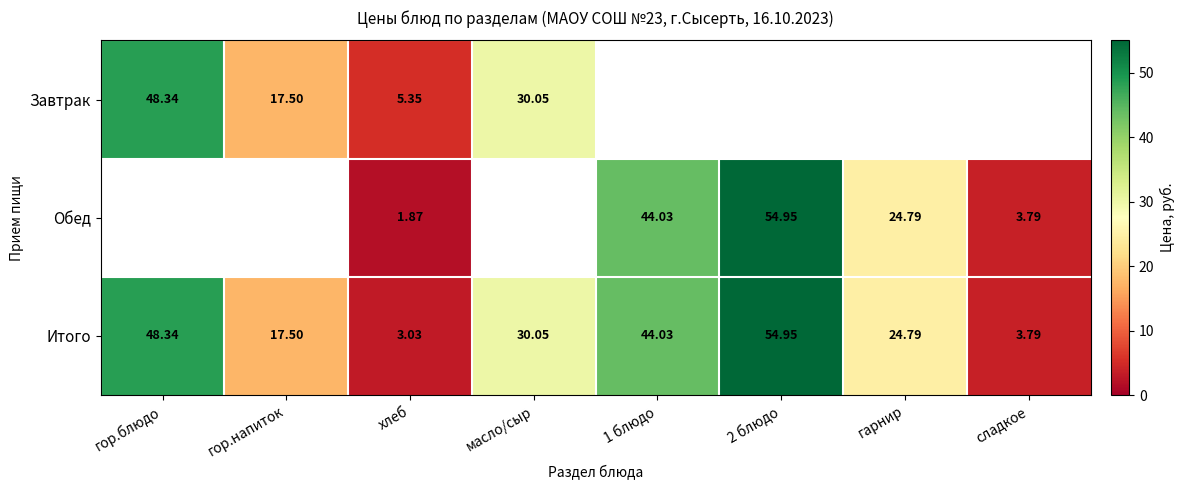

At which label does Итого first exceed 30?

гор.блюдо